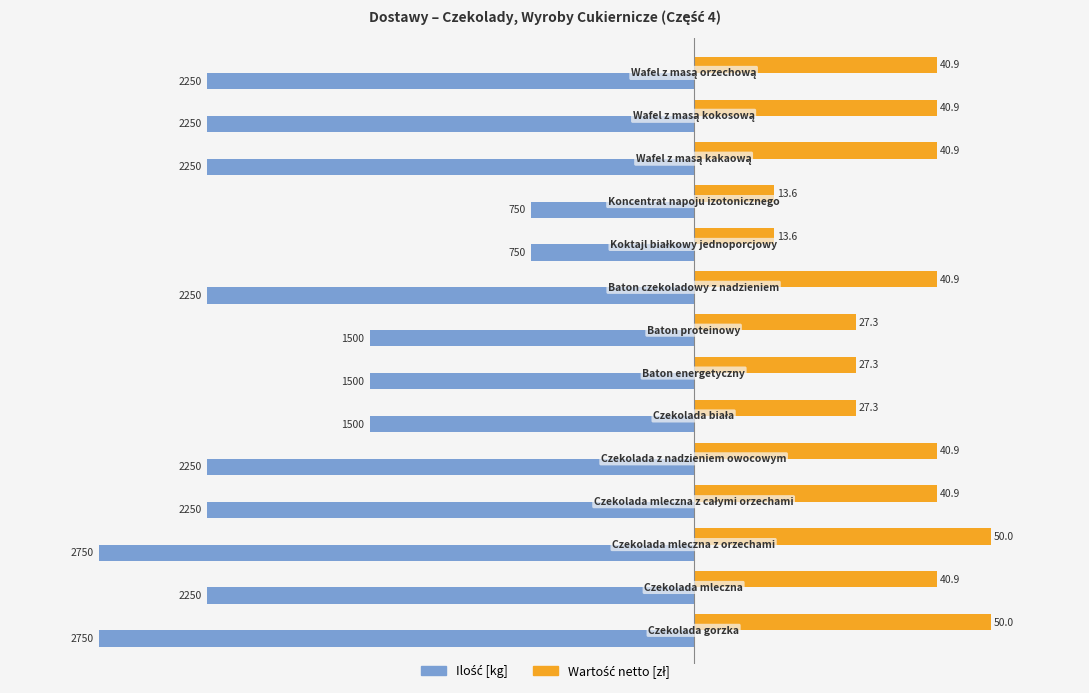

Count the number of categories in the chart.

14